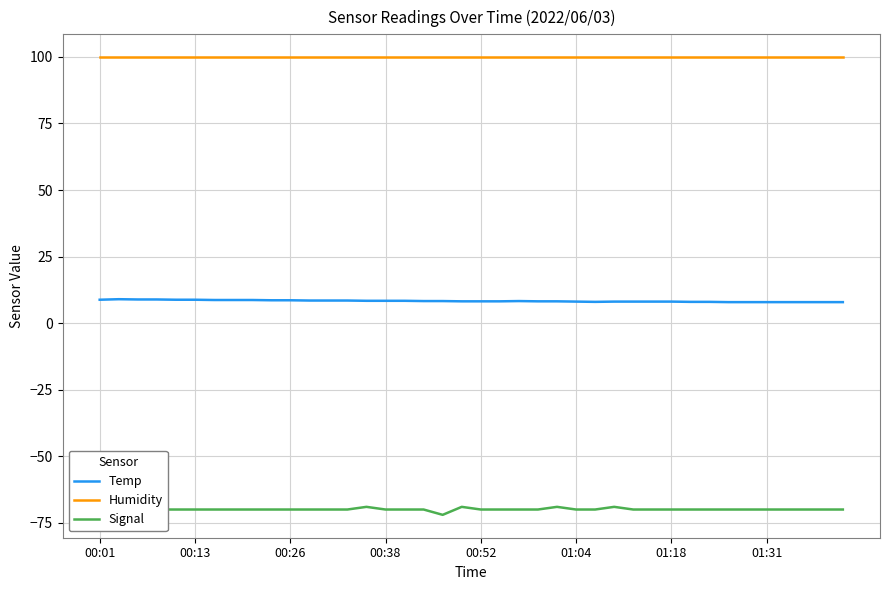

How many categories are shown in the chart?

40